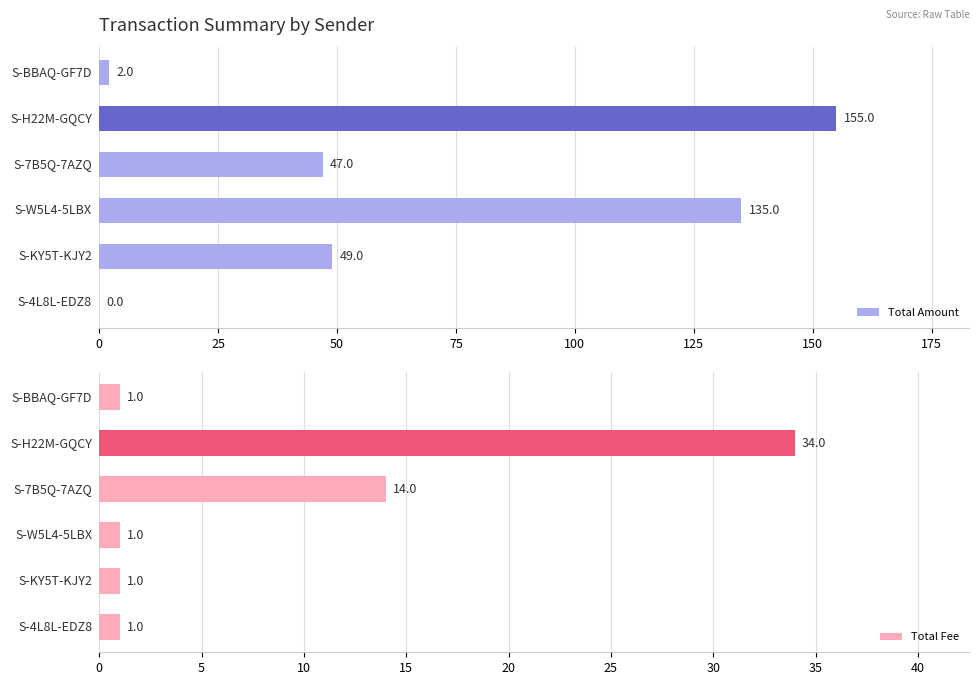

What is the sum of all Total Fee values?

52.0